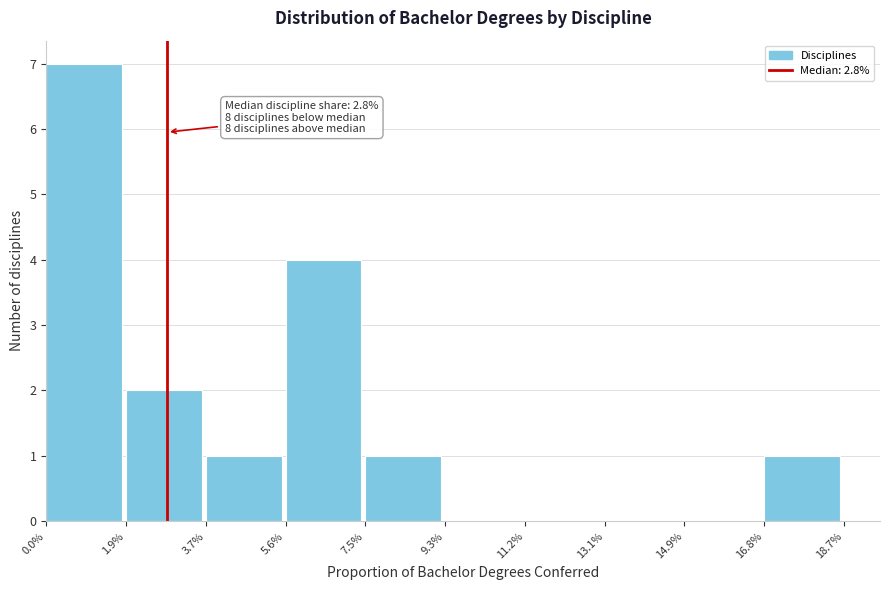

Which range on the x-axis has the tallest bar?

0.0% to 1.9%